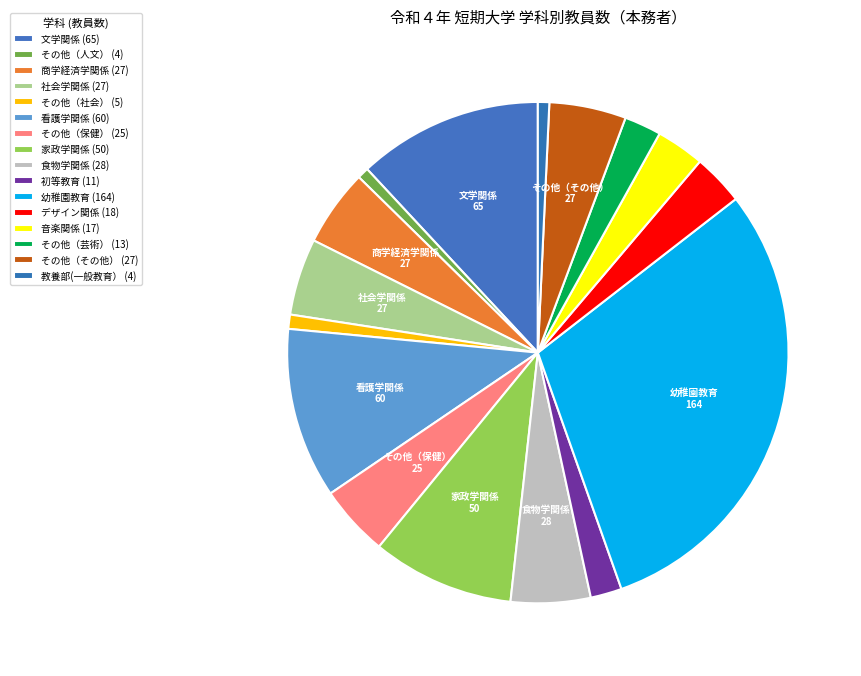

How many segments does this pie chart have?

16